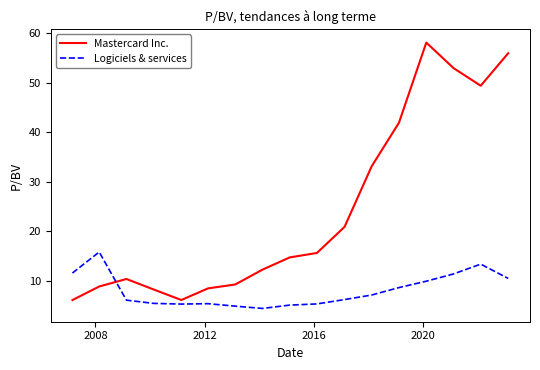

What is the lowest value of the Mastercard Inc. series?

6.1